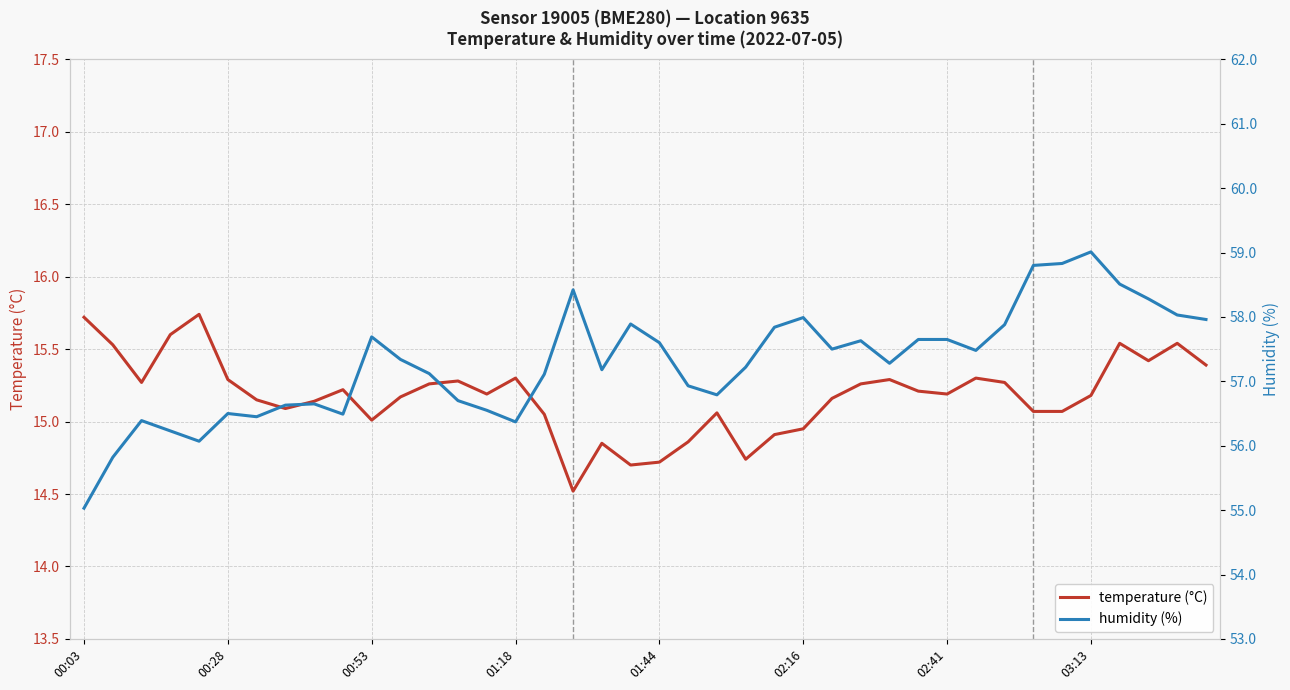

Rank the series by their maximum value, from highest to lowest.

humidity, temperature